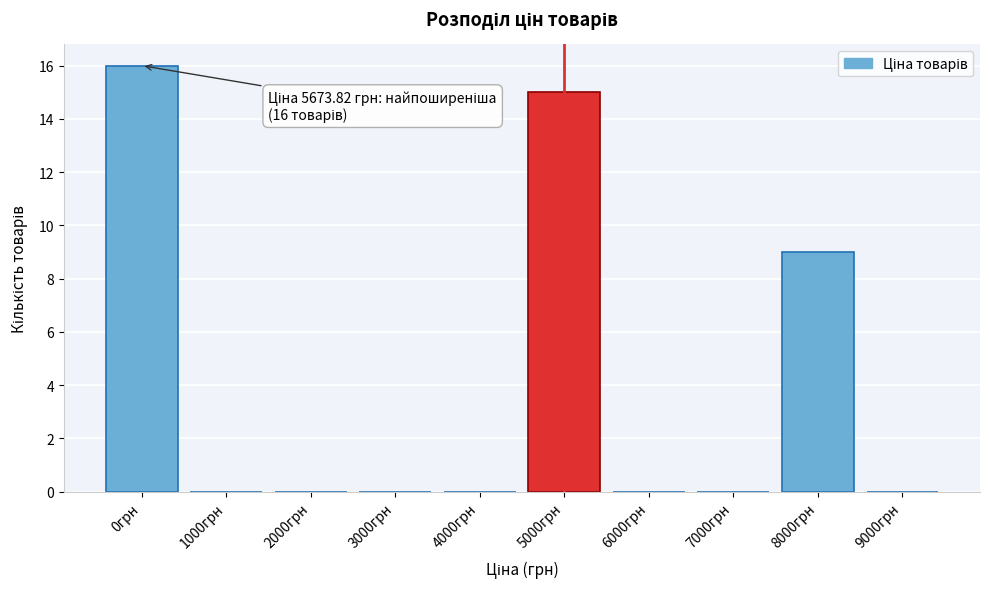

Reading left to right, transcribe all the data shown in this chart.

0грн=16	1000грн=0	2000грн=0	3000грн=0	4000грн=0	5000грн=15	6000грн=0	7000грн=0	8000грн=9	9000грн=0